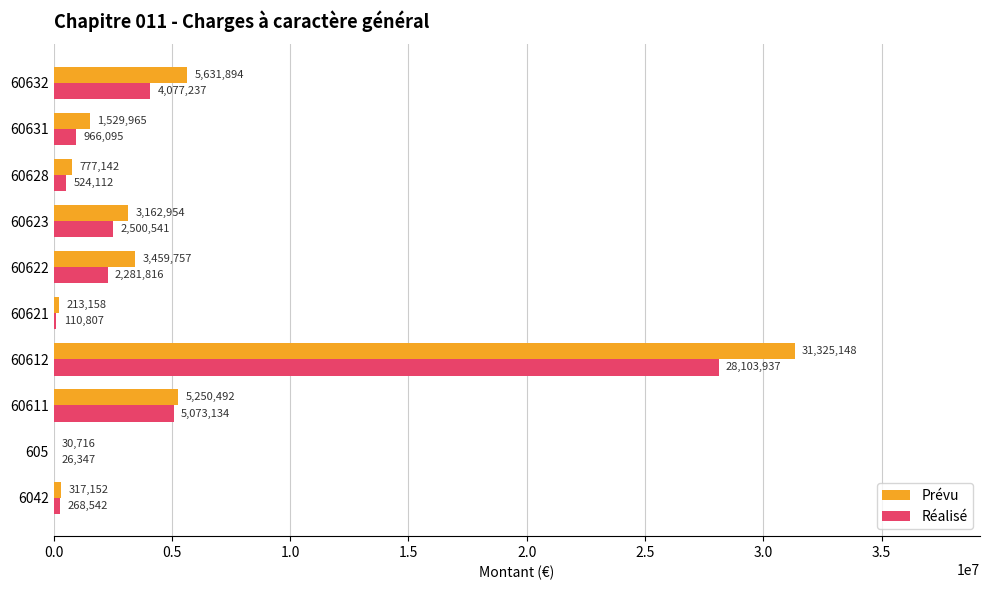

Where is Réalisé nearest to the value 14065141?

60611